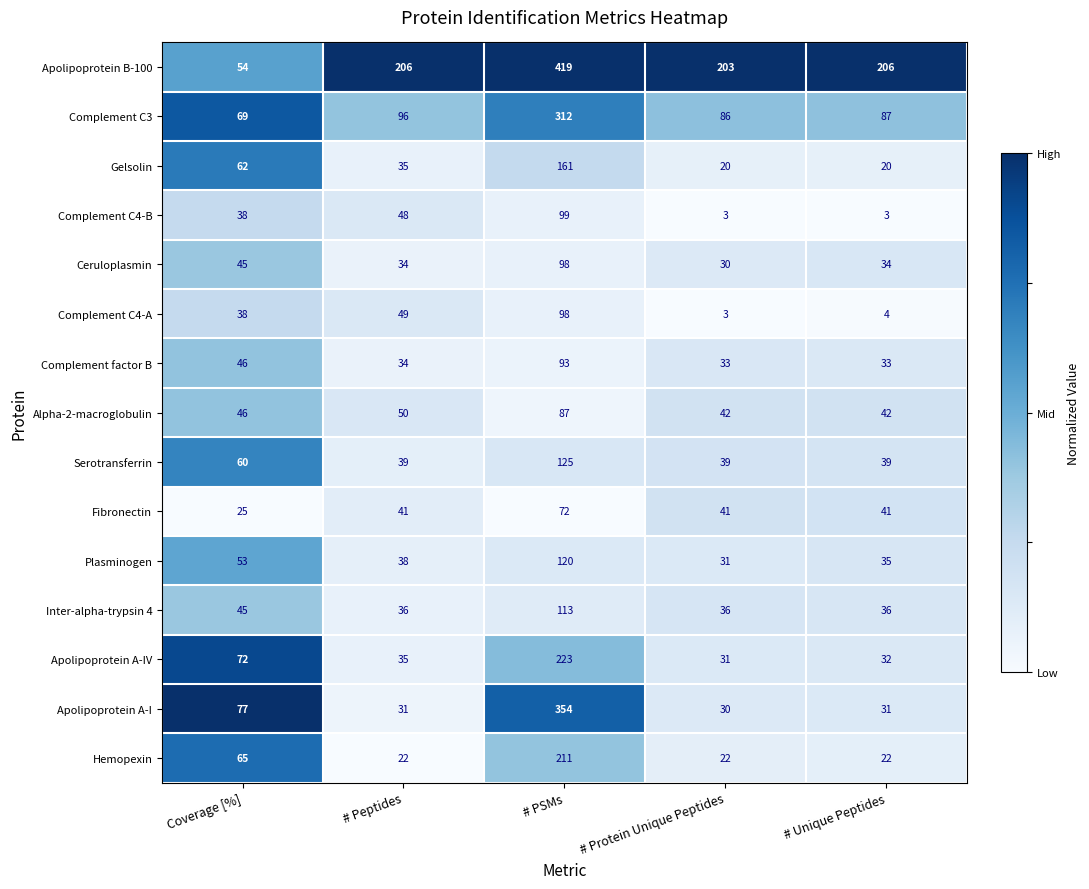

What is the lowest value of the Complement C3 series?

69